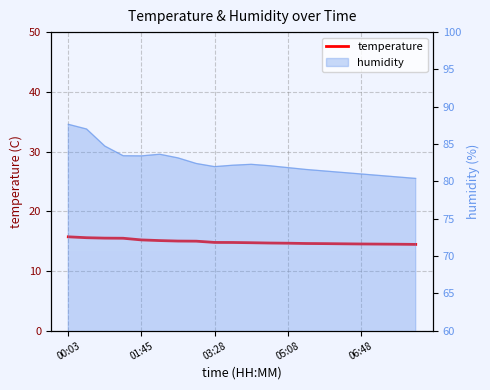

Reading left to right, extract all data points from this chart.

15.7	15.6	15.5	15.5	15.2	15.1	15.0	15.0	14.8	14.8	14.7	14.7	14.7	14.6	14.6	14.6	14.5	14.5	14.5	14.4